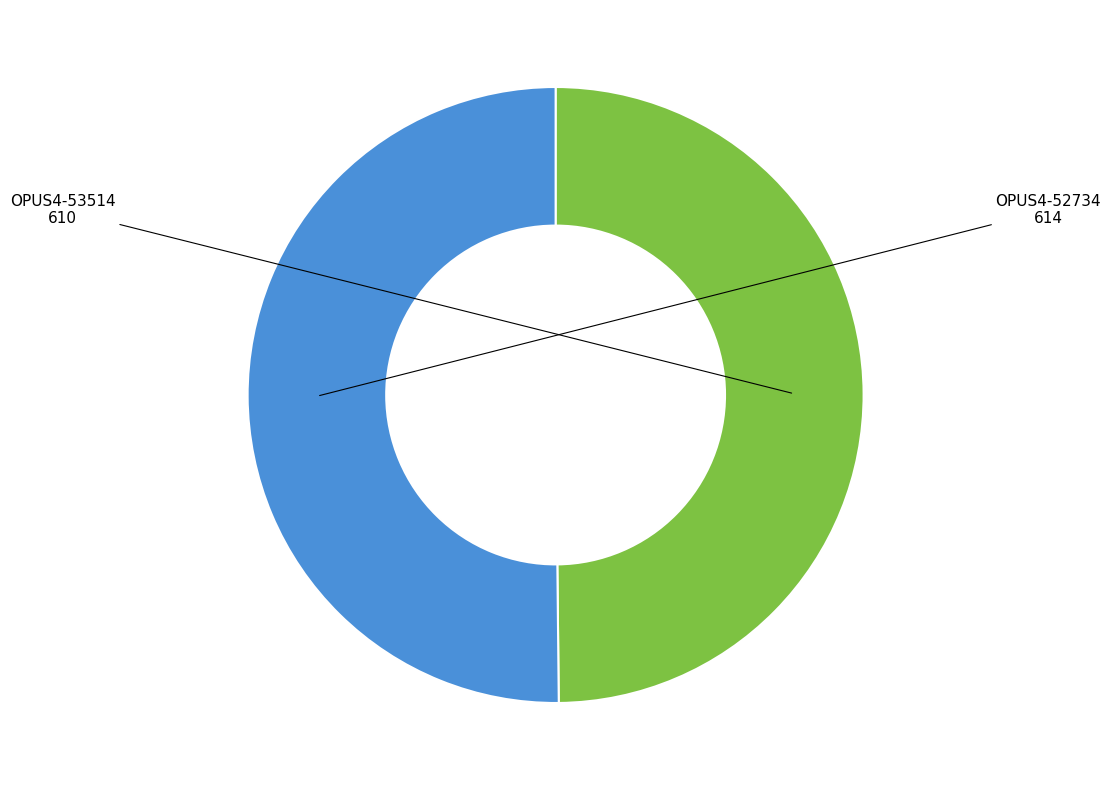

Is the sum of OPUS4-52734 and OPUS4-53514 greater than half?

Yes